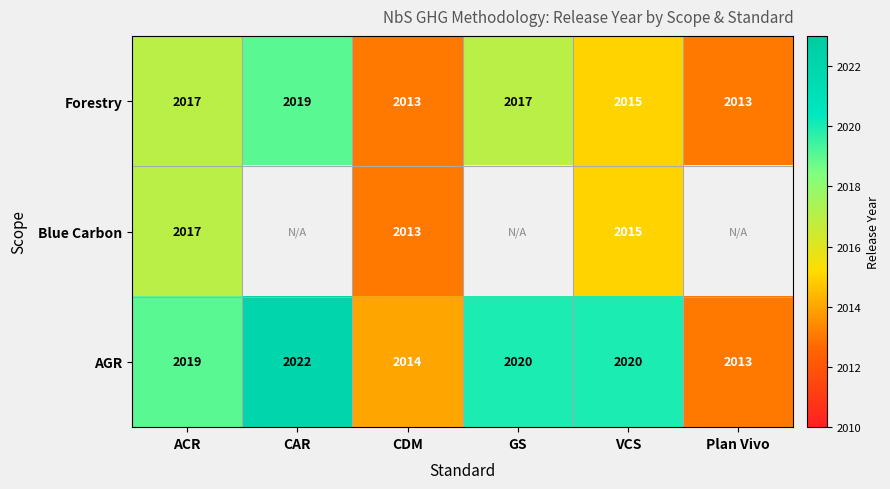

Count the number of categories in the chart.

6